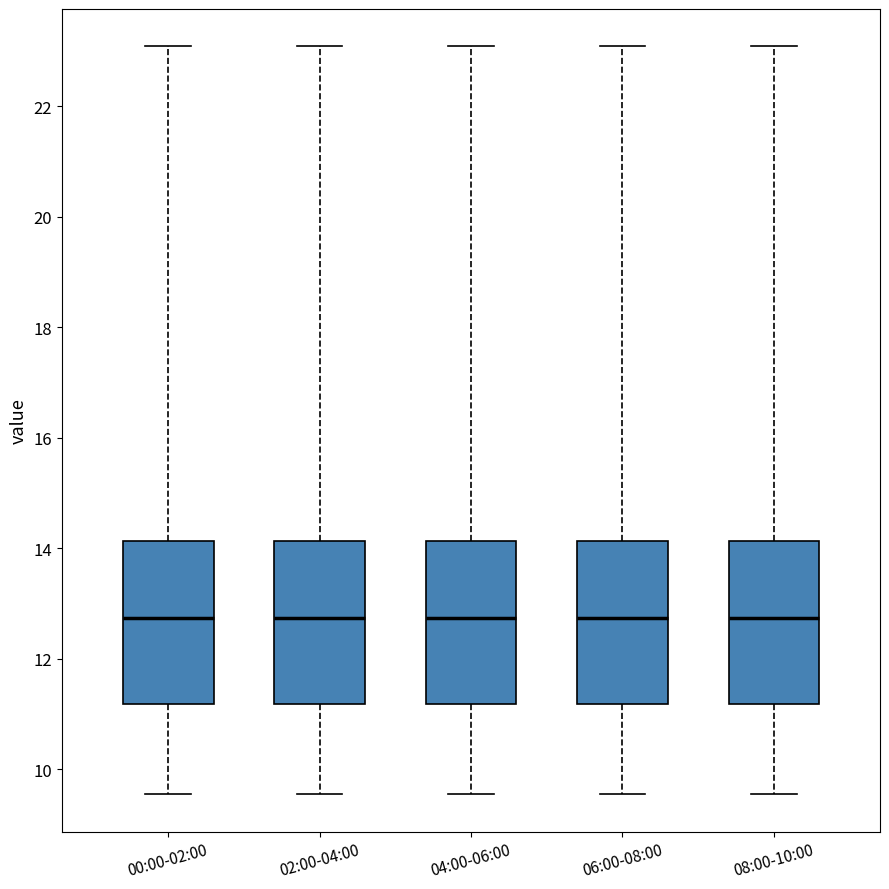

Reading left to right, transcribe this box plot: for each box, give where its median line is, the range the box spans, and where its two whiskers end, as read against the y-axis. The values are not printed on the chart, so give them approximately, as read against the axis.

00:00-02:00: median 12.8, box 11.2 to 14.2, whiskers 9.6 to 23.0
02:00-04:00: median 12.8, box 11.2 to 14.2, whiskers 9.6 to 23.0
04:00-06:00: median 12.8, box 11.2 to 14.2, whiskers 9.6 to 23.0
06:00-08:00: median 12.8, box 11.2 to 14.2, whiskers 9.6 to 23.0
08:00-10:00: median 12.8, box 11.2 to 14.2, whiskers 9.6 to 23.0